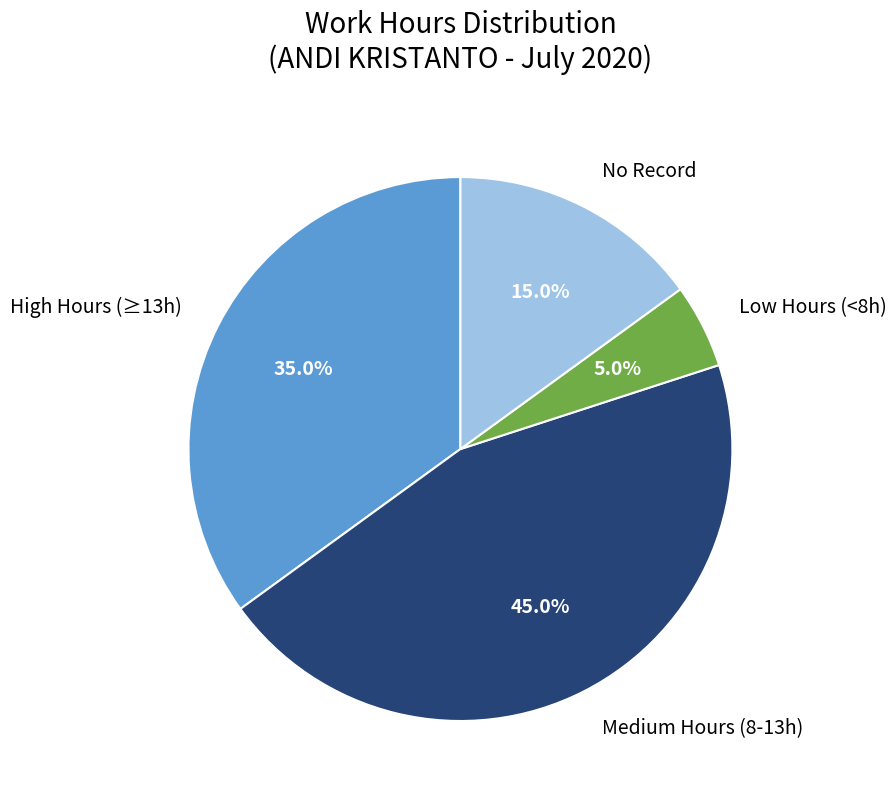

Rank the categories by value from highest to lowest.

Medium Hours (8-13h), High Hours (≥13h), No Record, Low Hours (<8h)